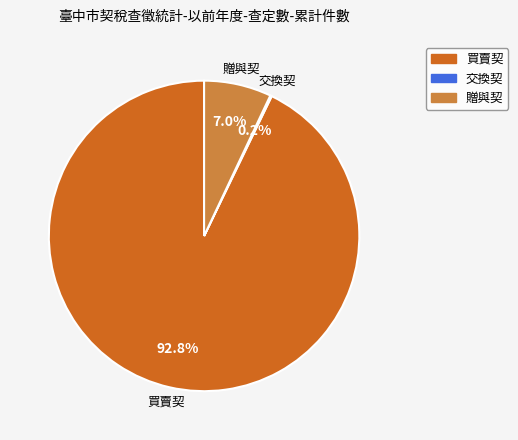

Does 買賣契 represent more than half of the total?

Yes